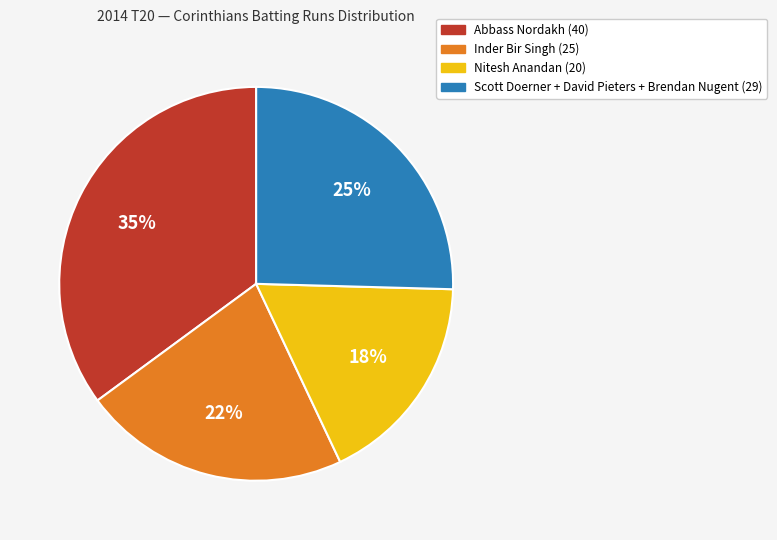

Count the number of slices in the pie.

4